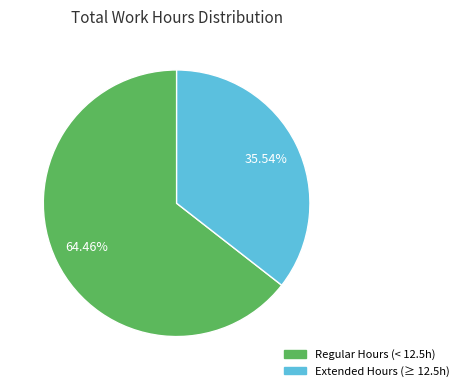

Is there a majority slice in this chart?

Yes